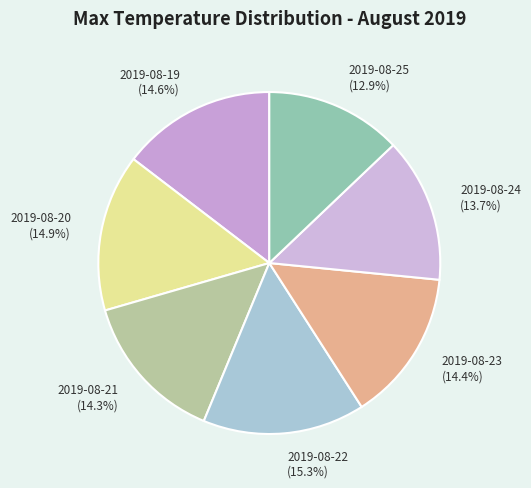

To the nearest percent, what is the average slice percentage?

14%